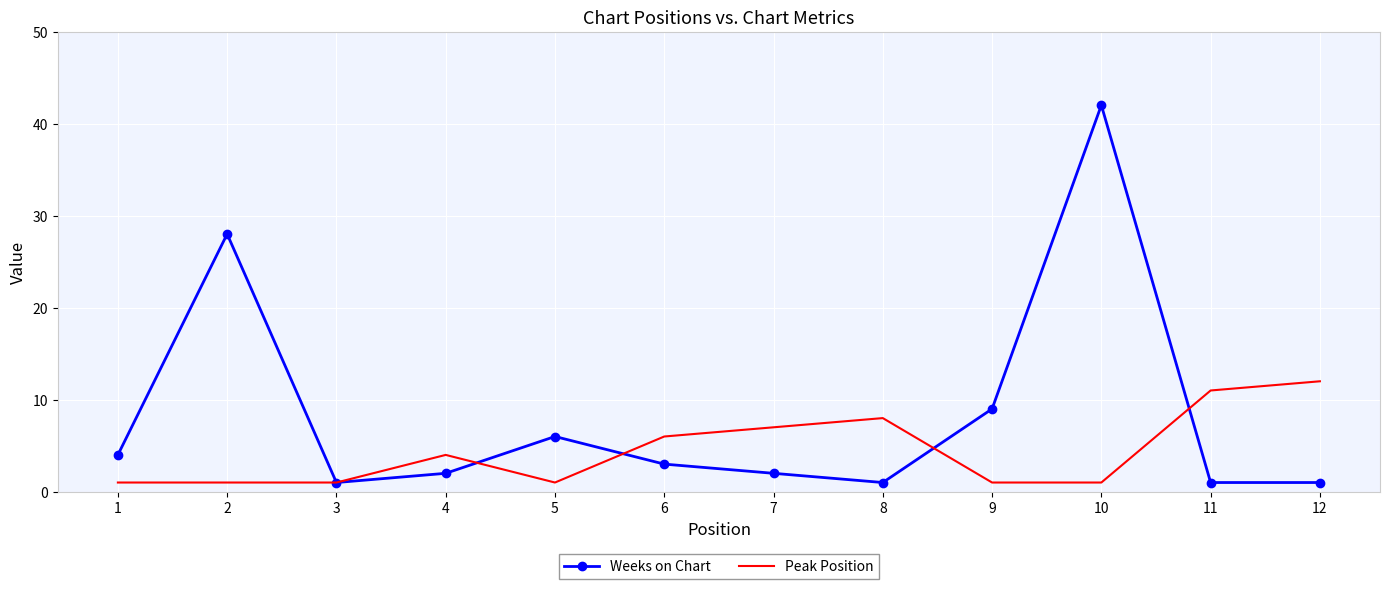

Reading right to left, list all the values displayed in this chart.

Weeks on Chart: 1	1	42	9	1	2	3	6	2	1	28	4
Peak Position: 12	11	1	1	8	7	6	1	4	1	1	1